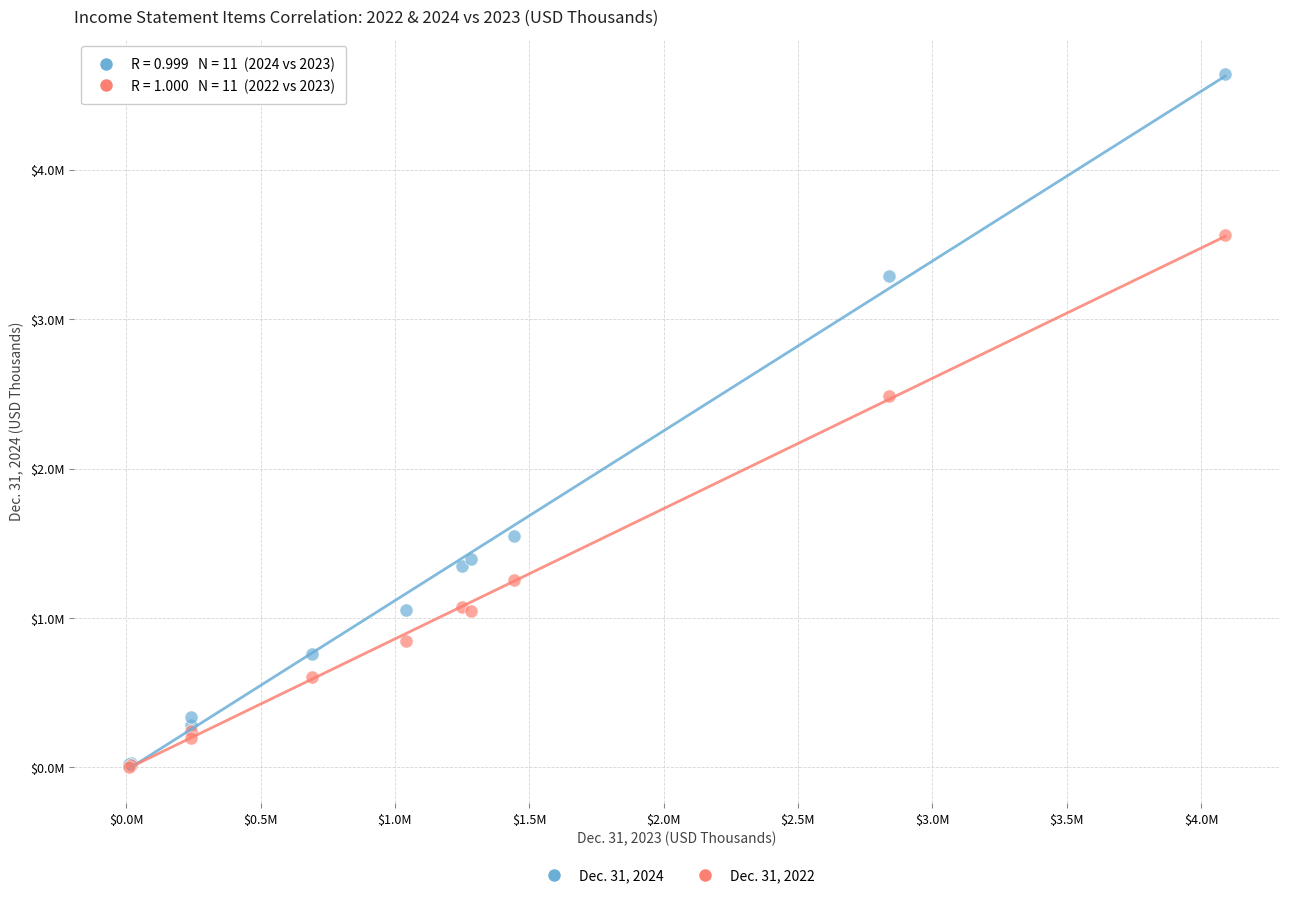

Which series has the widest spread of Y values?

Dec. 31, 2024